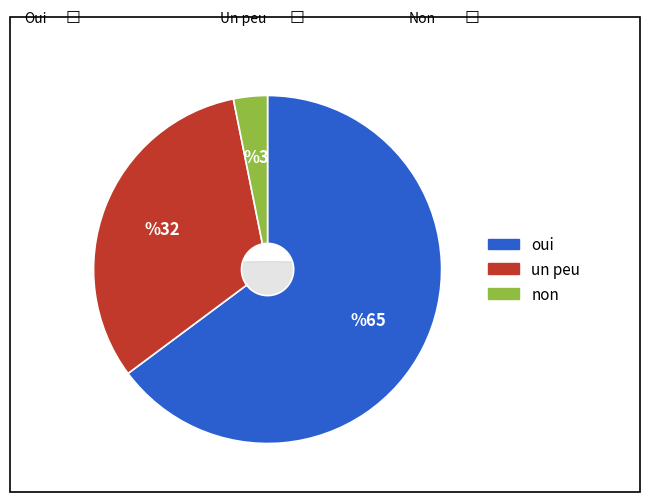

Is there a majority slice in this chart?

No